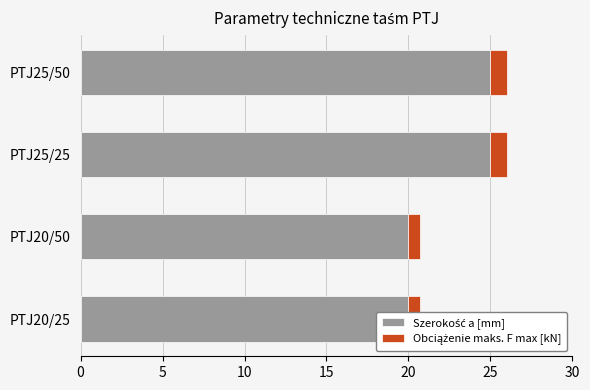

At how many categories does at least one series exceed 16?

4